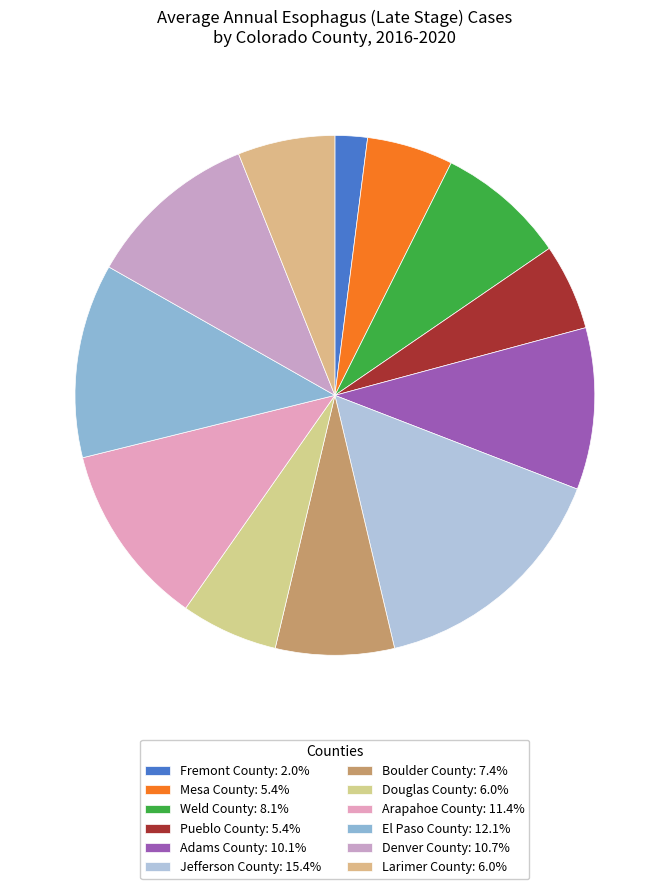

Is the sum of Weld County and Pueblo County greater than half?

No